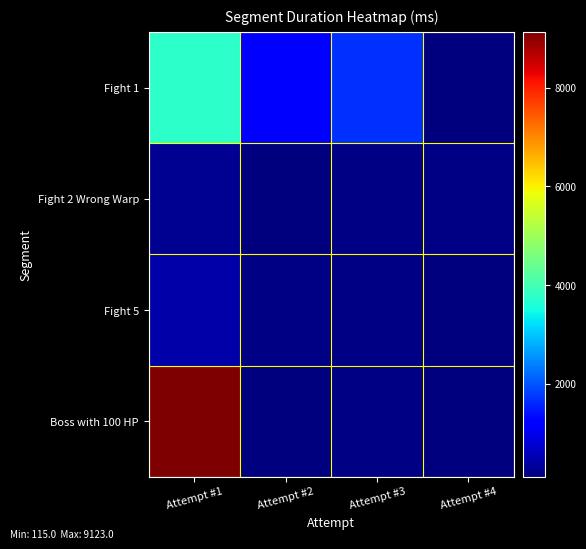

Reading left to right, list all the values displayed in this chart.

Fight 1: Attempt #1=3769	Attempt #2=1204	Attempt #3=1690	Attempt #4=121
Fight 2 Wrong Warp: Attempt #1=269	Attempt #2=147	Attempt #3=158	Attempt #4=162
Fight 5: Attempt #1=462	Attempt #2=159	Attempt #3=156	Attempt #4=115
Boss with 100 HP: Attempt #1=9123	Attempt #2=138	Attempt #3=154	Attempt #4=133